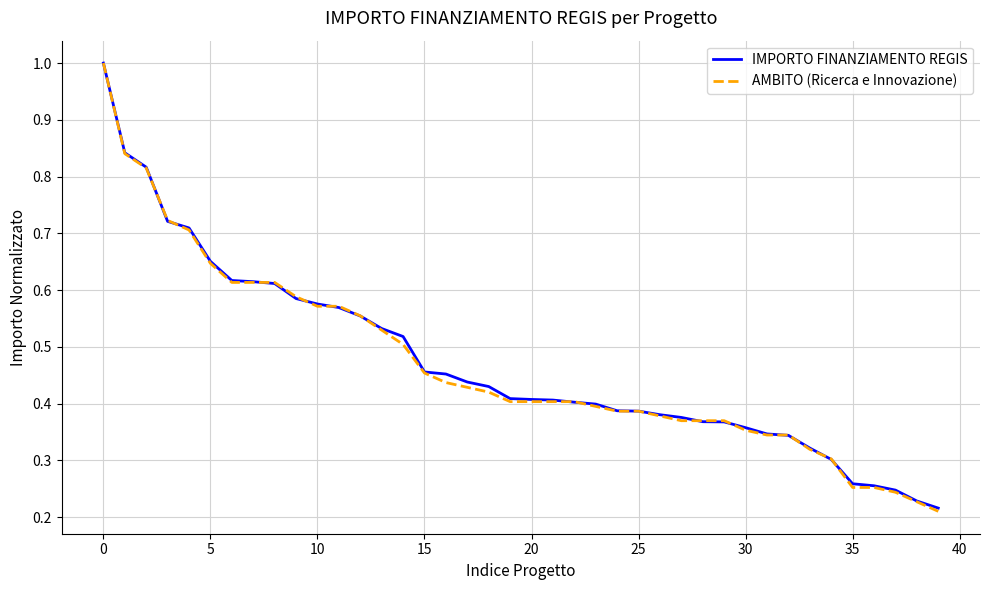

Which series has the widest spread of values?

AMBITO (Ricerca e Innovazione)